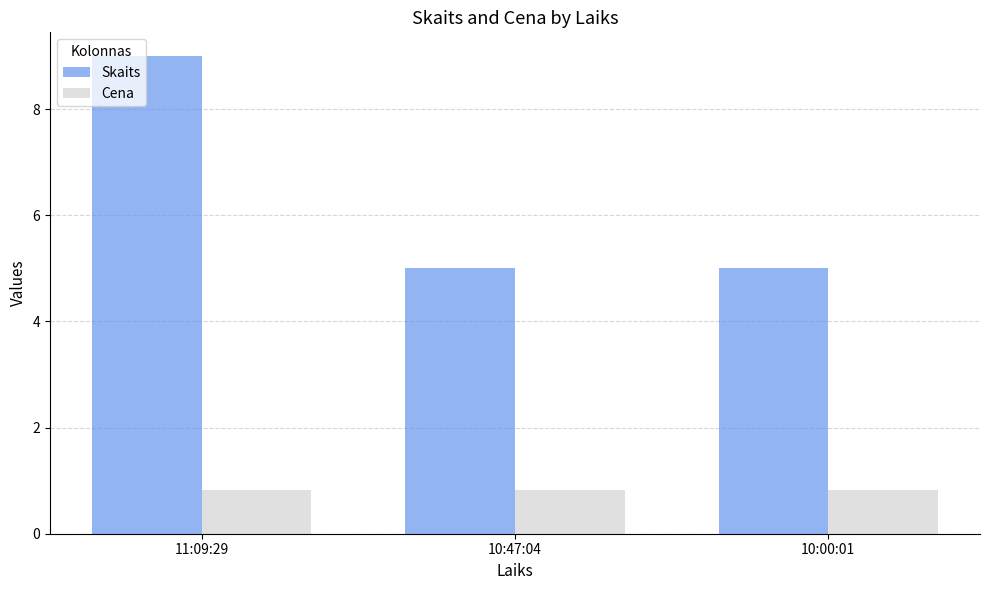

Reading left to right, list all the values displayed in this chart.

Skaits: 9.0	5.0	5.0
Cena: 0.8	0.8	0.8